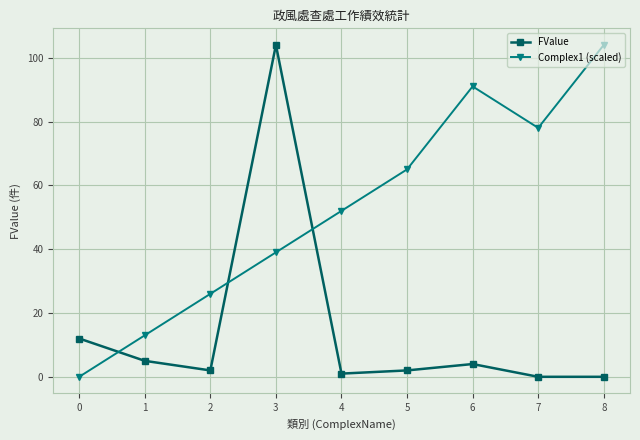

Which series changed the most between 2 and 3?

FValue